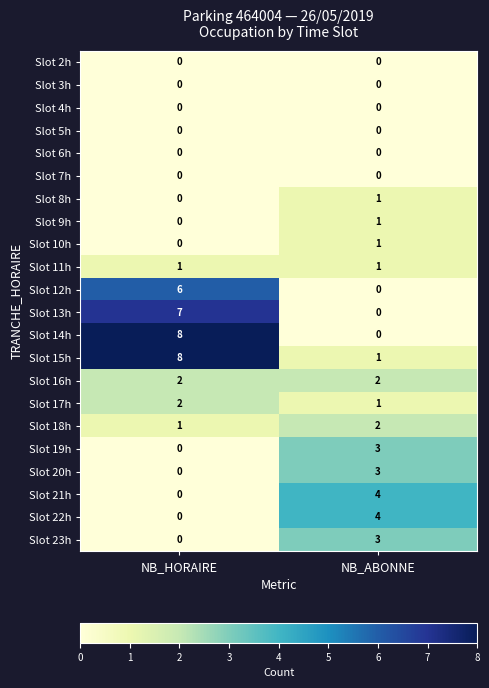

Is it true that Slot 15h equals 4 at NB_HORAIRE?

False